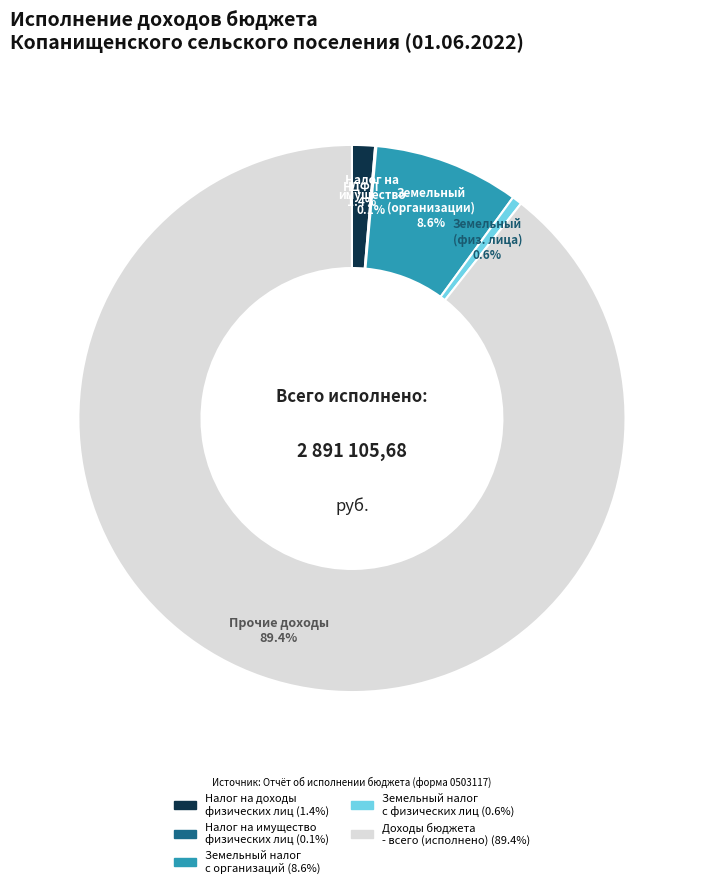

Which category has the biggest portion of the pie?

Доходы бюджета - всего (исполнено)